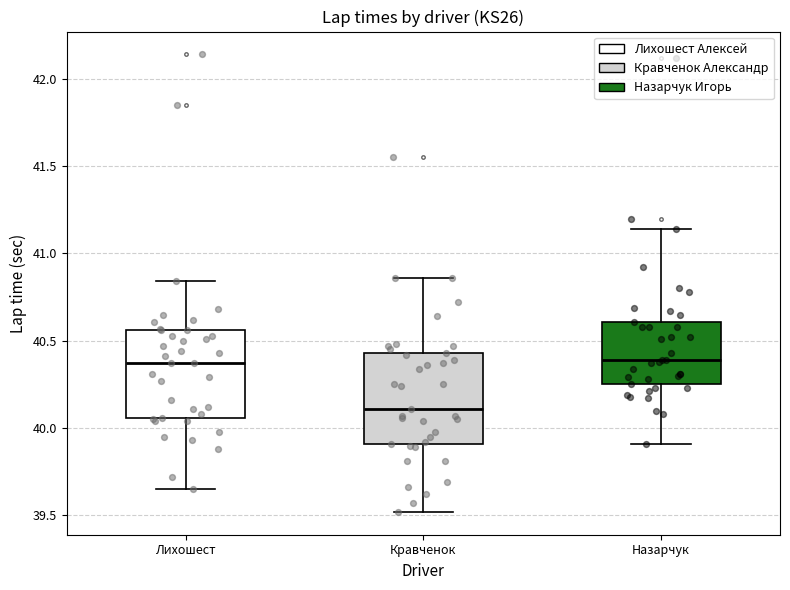

Reading left to right, transcribe this box plot: for each box, give where its median line is, the range the box spans, and where its two whiskers end, as read against the y-axis. The values are not printed on the chart, so give them approximately, as read against the axis.

Лихошест: median 40.35, box 40.05 to 40.55, whiskers 39.65 to 40.85
Кравченок: median 40.10, box 39.90 to 40.45, whiskers 39.50 to 40.85
Назарчук: median 40.40, box 40.25 to 40.60, whiskers 39.90 to 41.15